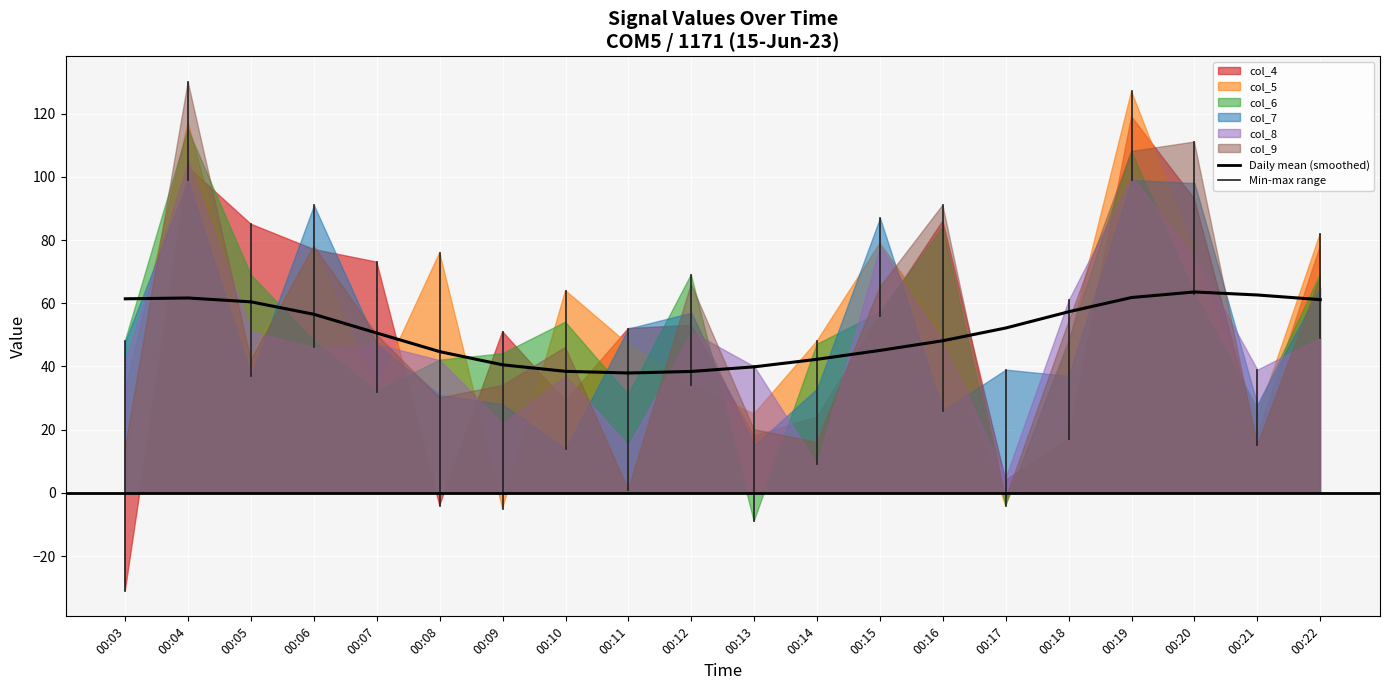

Reading left to right, what are all the values shown in this chart?

61.4	61.7	60.4	56.5	50.6	44.7	40.5	38.5	37.9	38.4	39.9	42.3	45.1	48.1	52.2	57.3	61.8	63.6	62.6	61.1